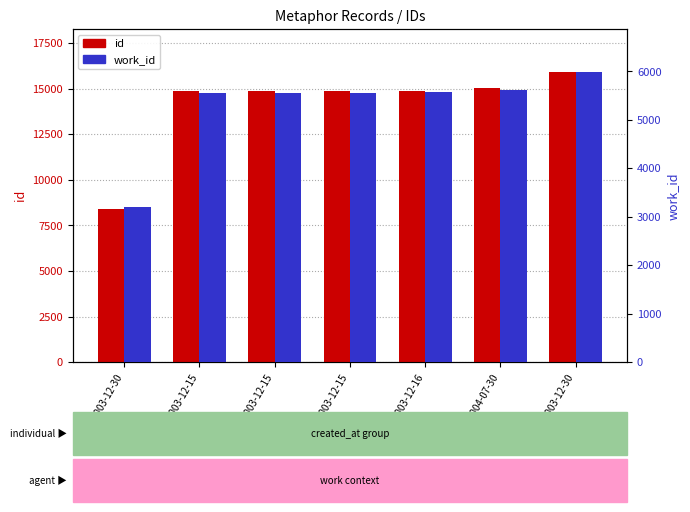

Which category has the lowest value in the id series?

2003-12-30